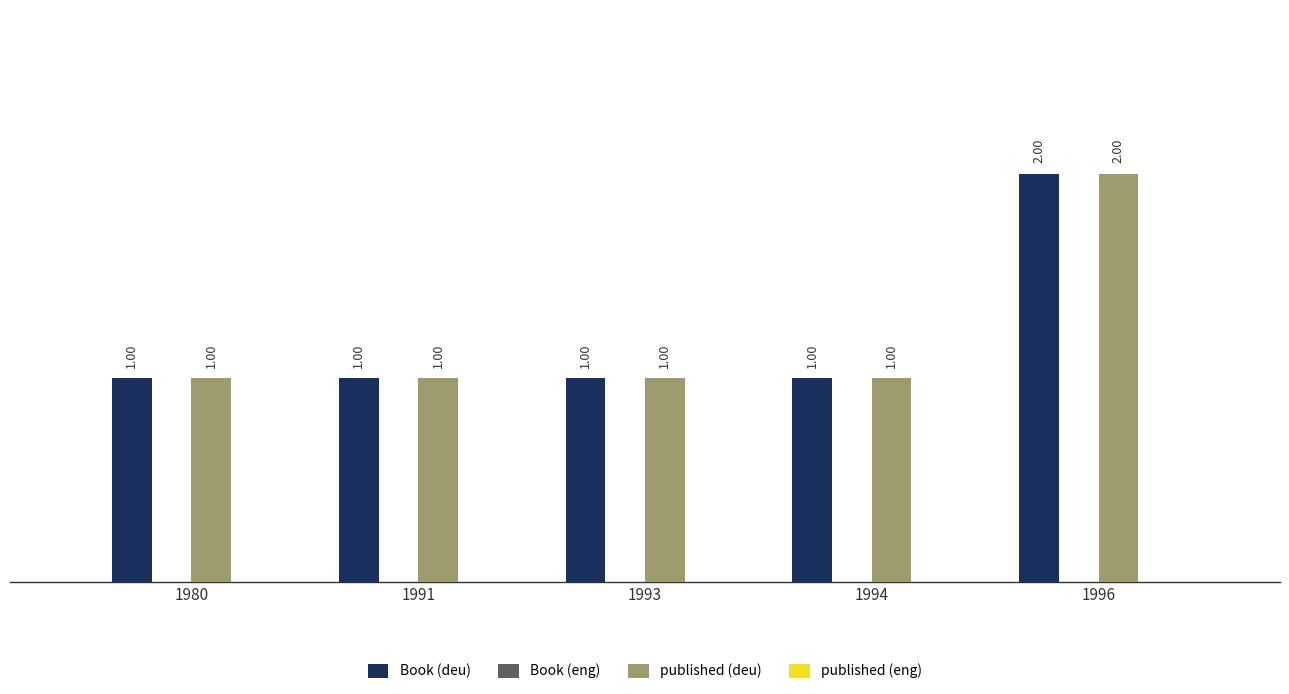

At which category is the sum across all series the highest?

1996